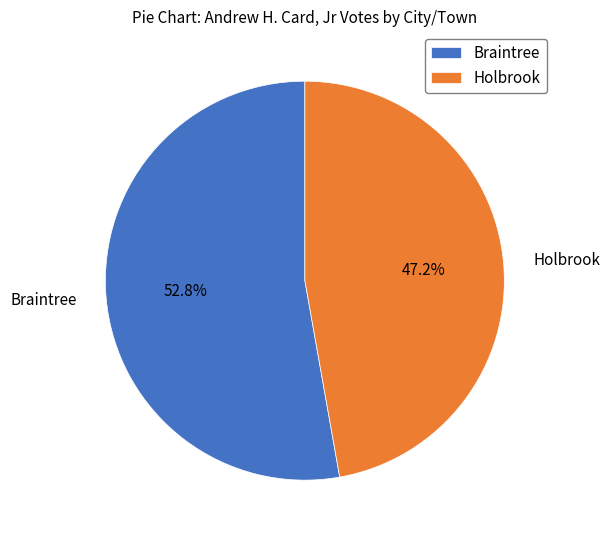

Is there any slice that represents more than half of the pie?

Yes